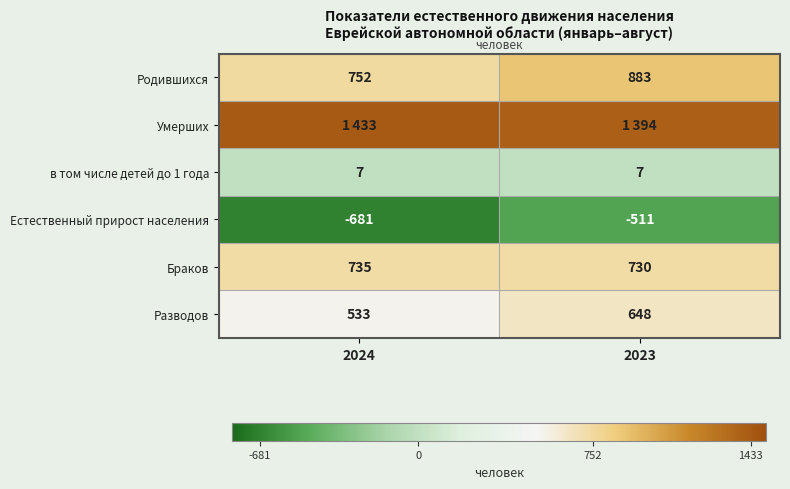

What is the difference between the highest and lowest values at 2024?

2114